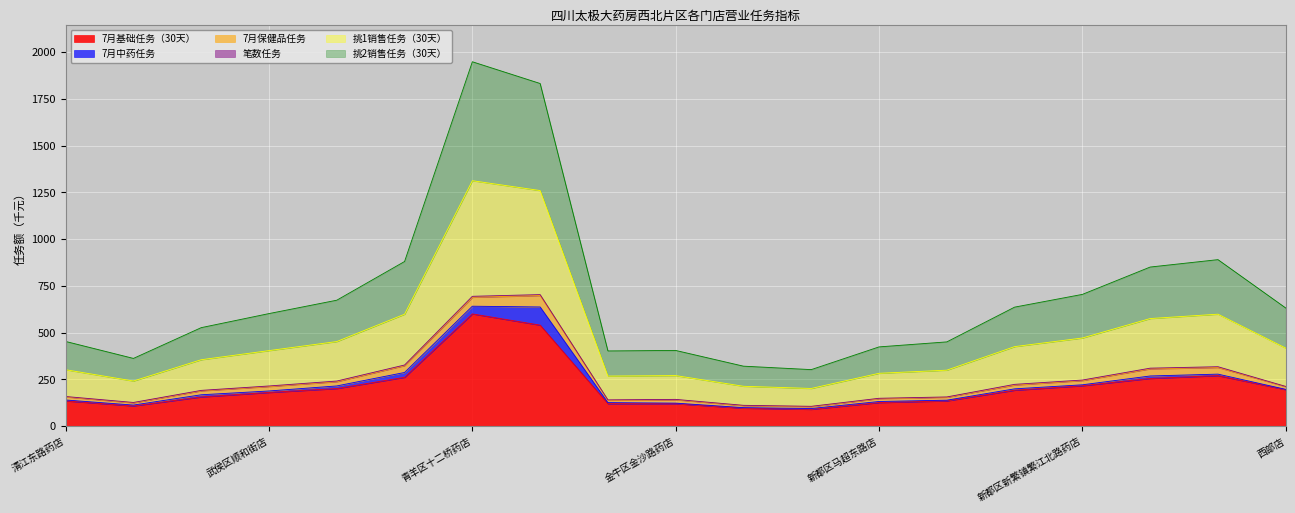

What position from the left is 新都区新繁镇繁江北路药店?

16